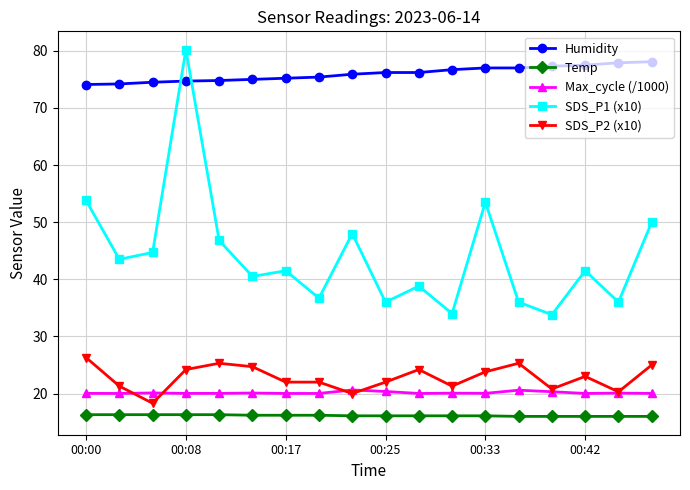

What is the value of the Max_cycle (/1000) point at the 18th from the left?

20.0